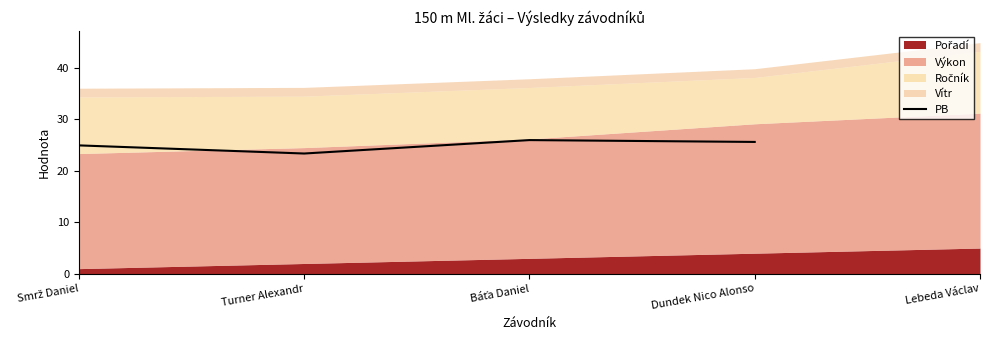

The value at Smrž Daniel is 42.2. True or false?

False